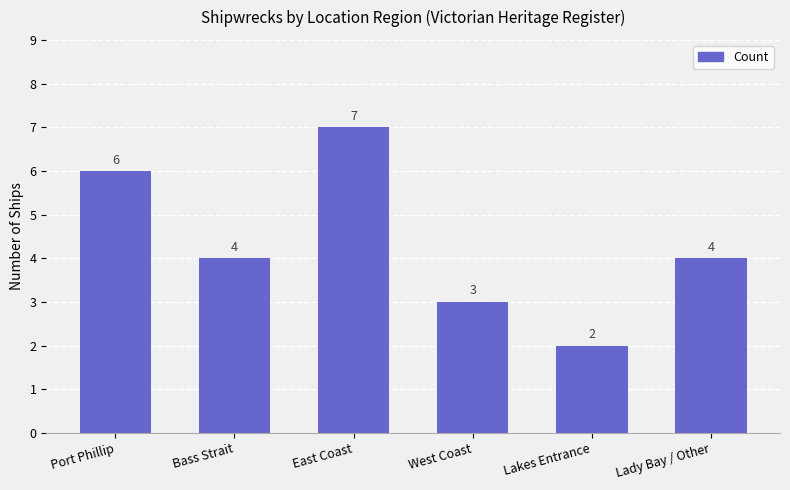

Where does the data first go above 4?

Port Phillip